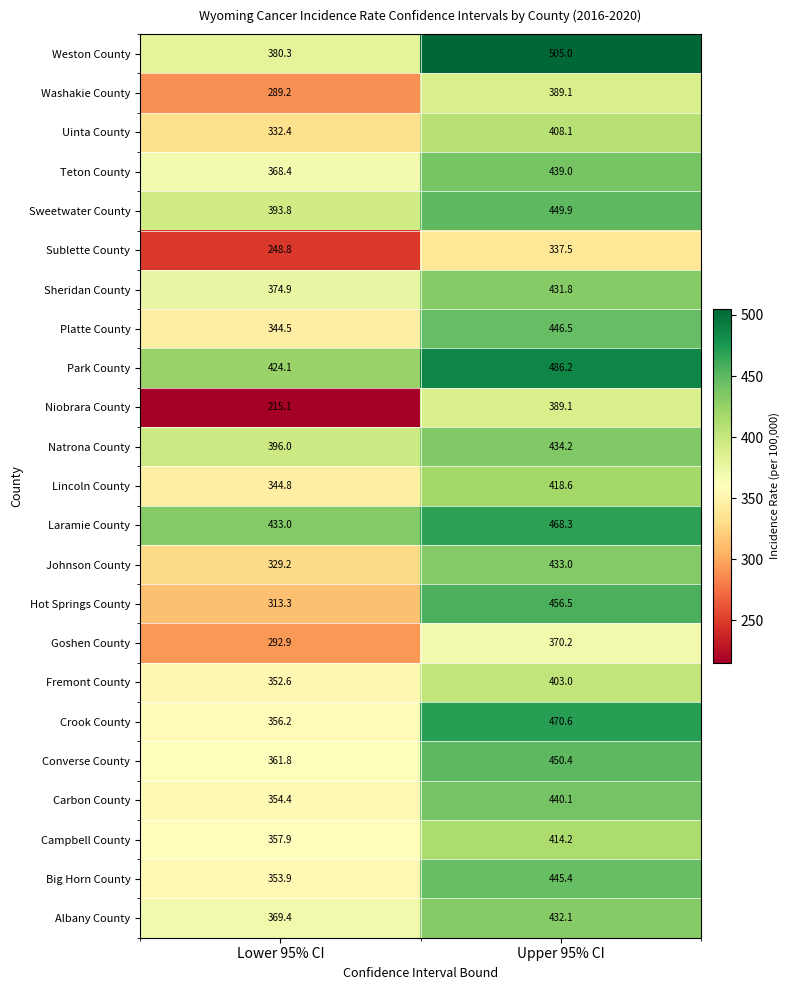

What is the smallest value displayed?

215.1